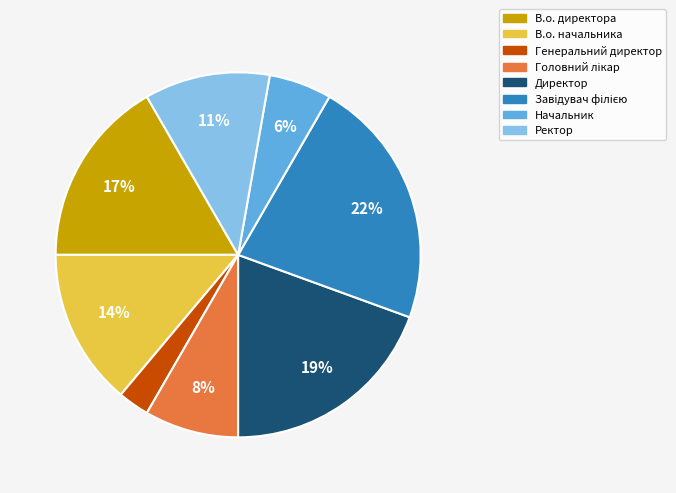

True or false: В.о. директора accounts for 17% of the total.

True